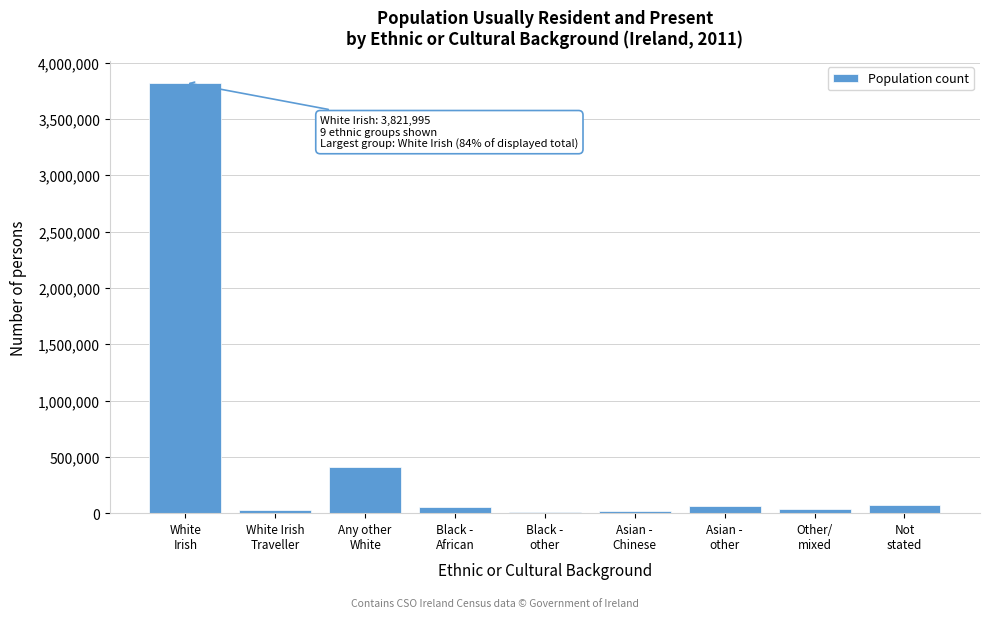

What is the sum of all values?

4525281